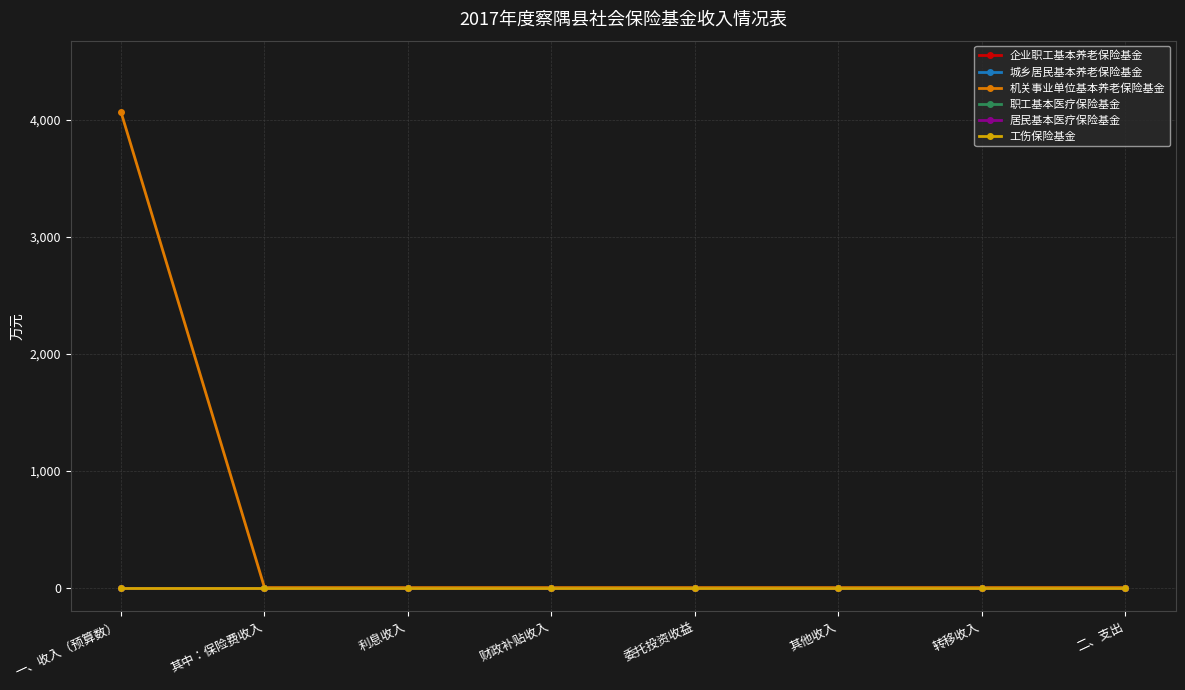

Which series has the widest spread of values?

机关事业单位基本养老保险基金